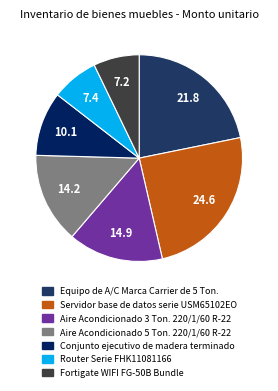

Which category has the smallest portion of the pie?

Fortigate WIFI FG-50B Bundle